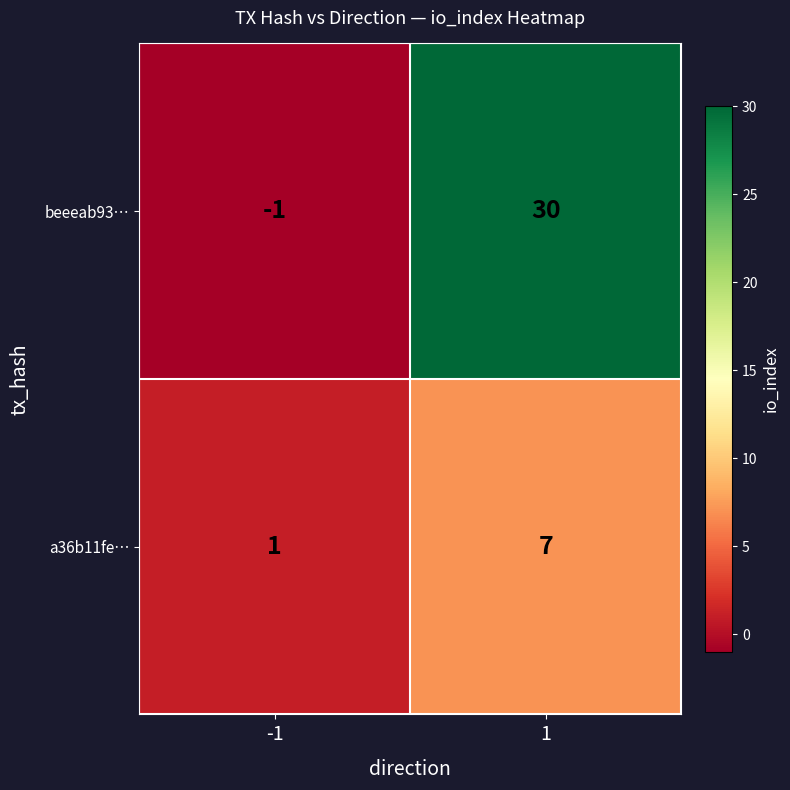

Reading left to right, transcribe all the data shown in this chart.

beeeab93…: -1	30
a36b11fe…: 1	7